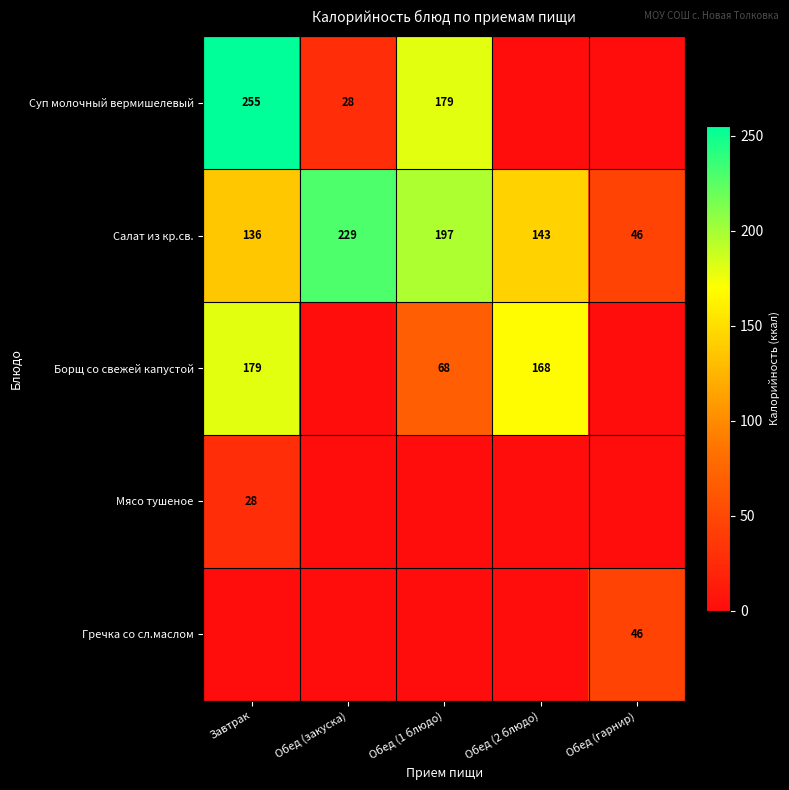

Which category has the lowest value in the Салат из кр.св. series?

Обед (гарнир)